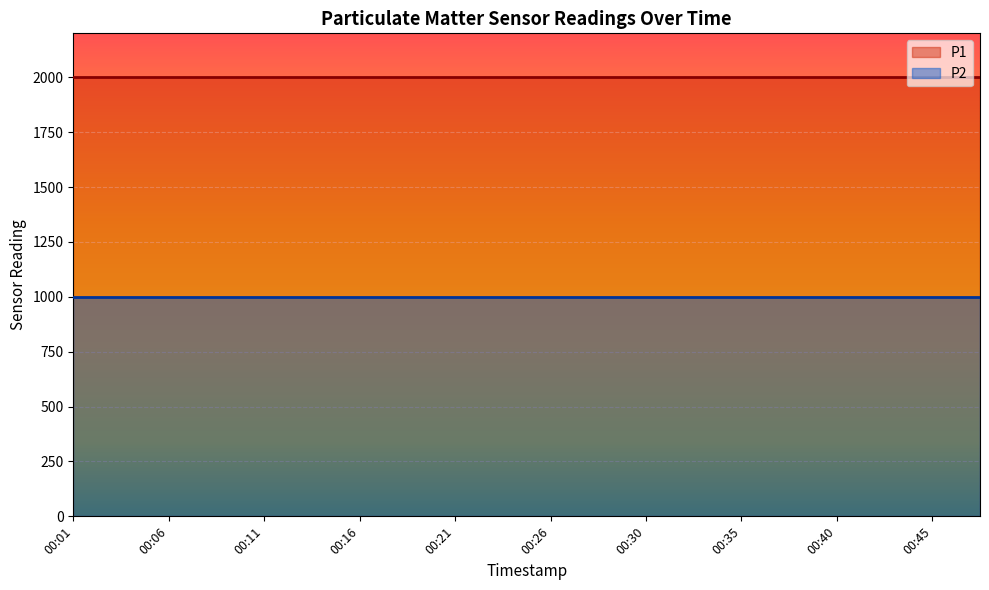

What is the value of the P1 point at the 11th from the left?

1999.9